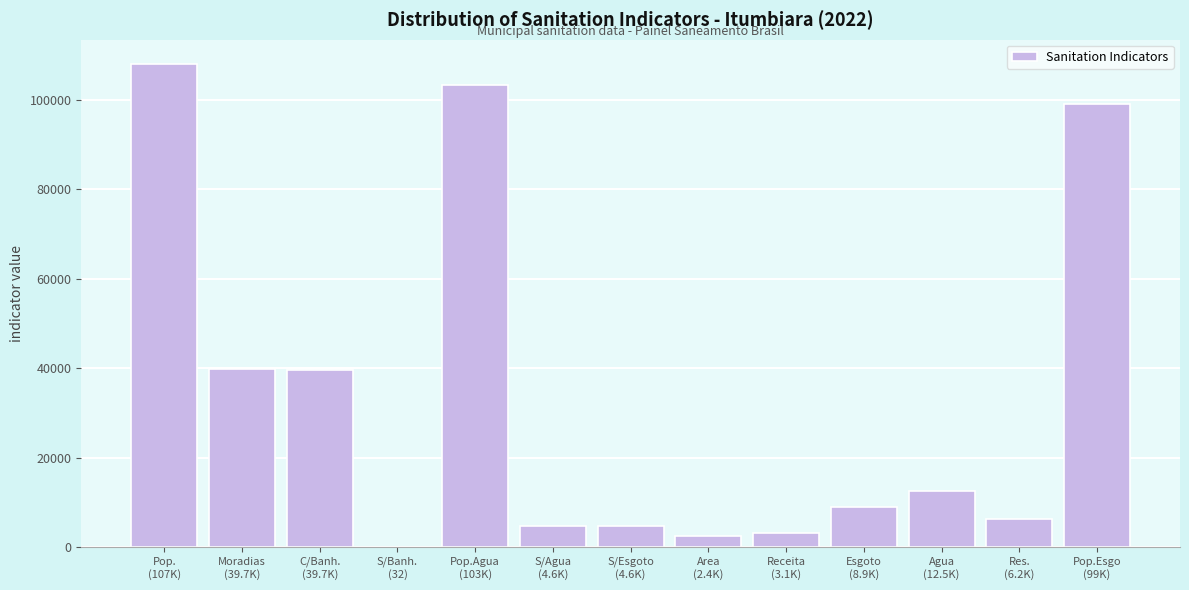

What is the sum of all values?

432160